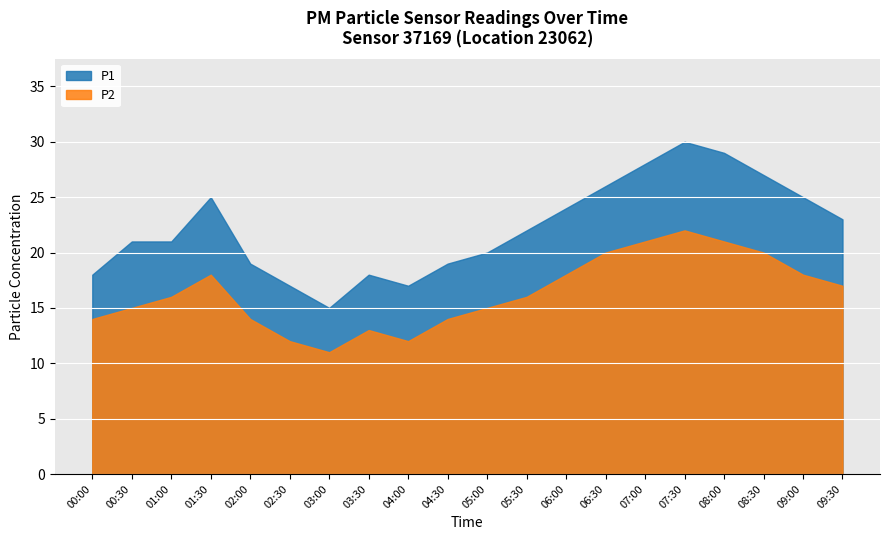

What are all the series names shown in the legend?

P1, P2